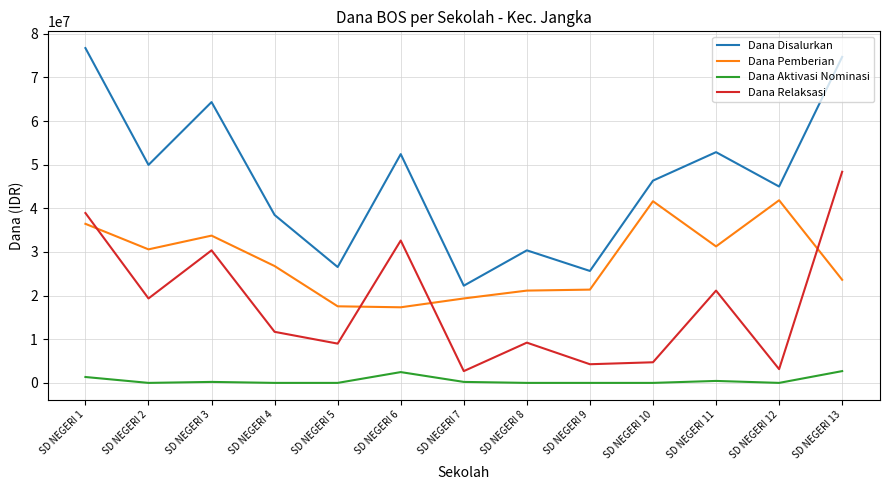

True or false: Dana Pemberian and Dana Aktivasi Nominasi intersect in this chart.

False